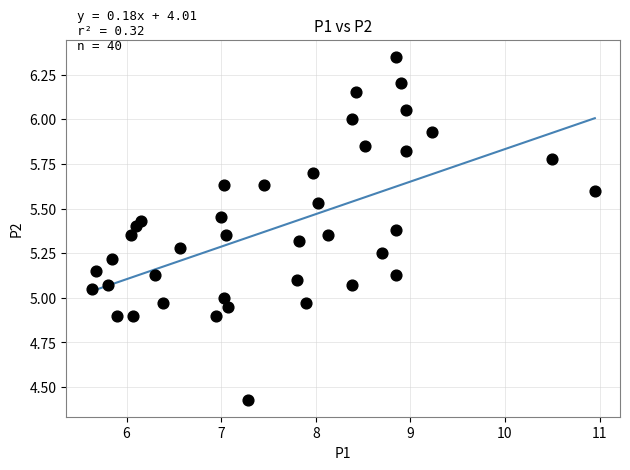

What is the range of Y values (max minus min)?

1.9